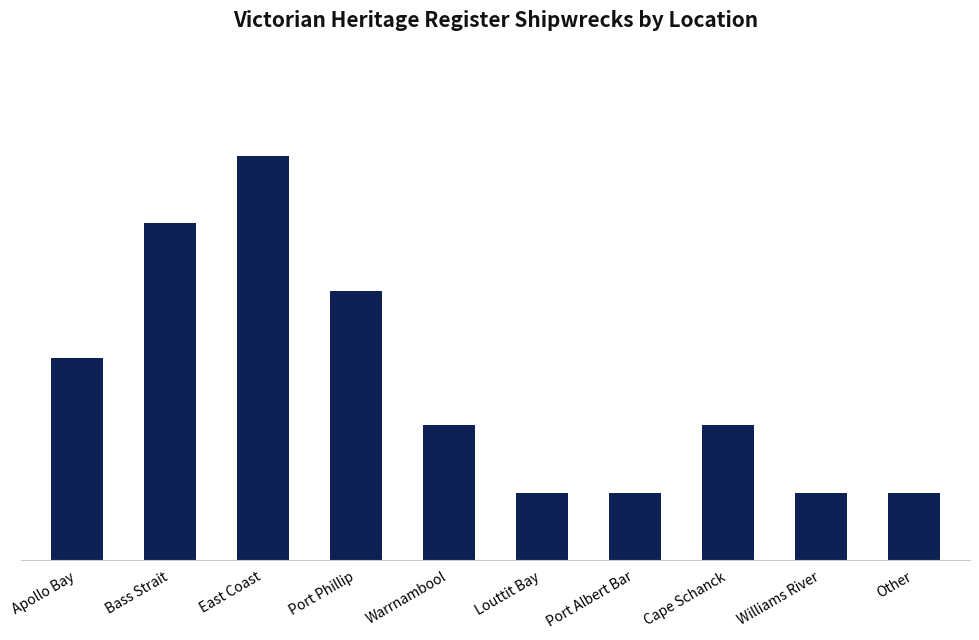

List the labels in order of value, smallest first.

Louttit Bay, Port Albert Bar, Williams River, Other, Warrnambool, Cape Schanck, Apollo Bay, Port Phillip, Bass Strait, East Coast